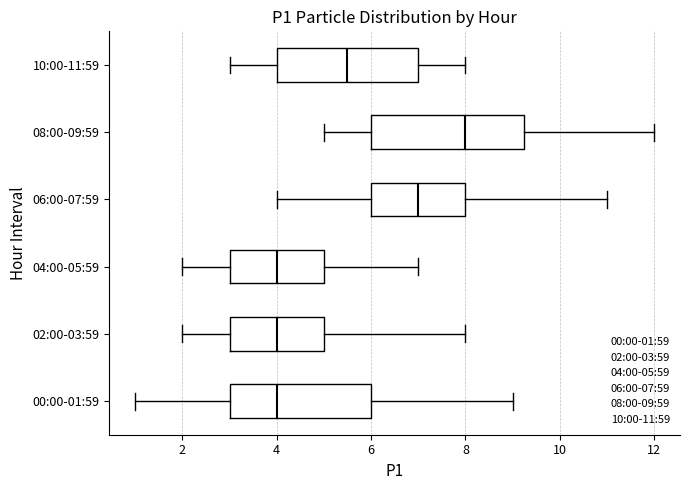

Comparing the boxes themselves (not the whiskers), which one is the widest?

08:00-09:59